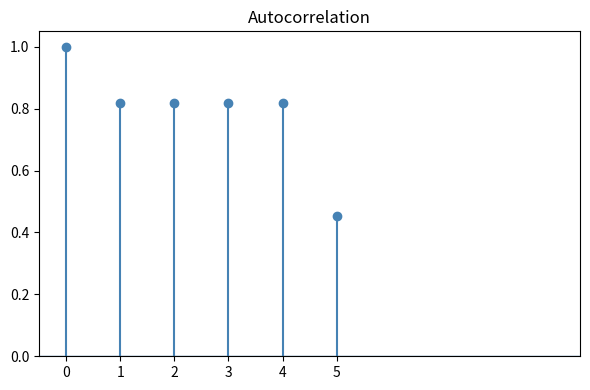

The value at 3 is 0.5. True or false?

False